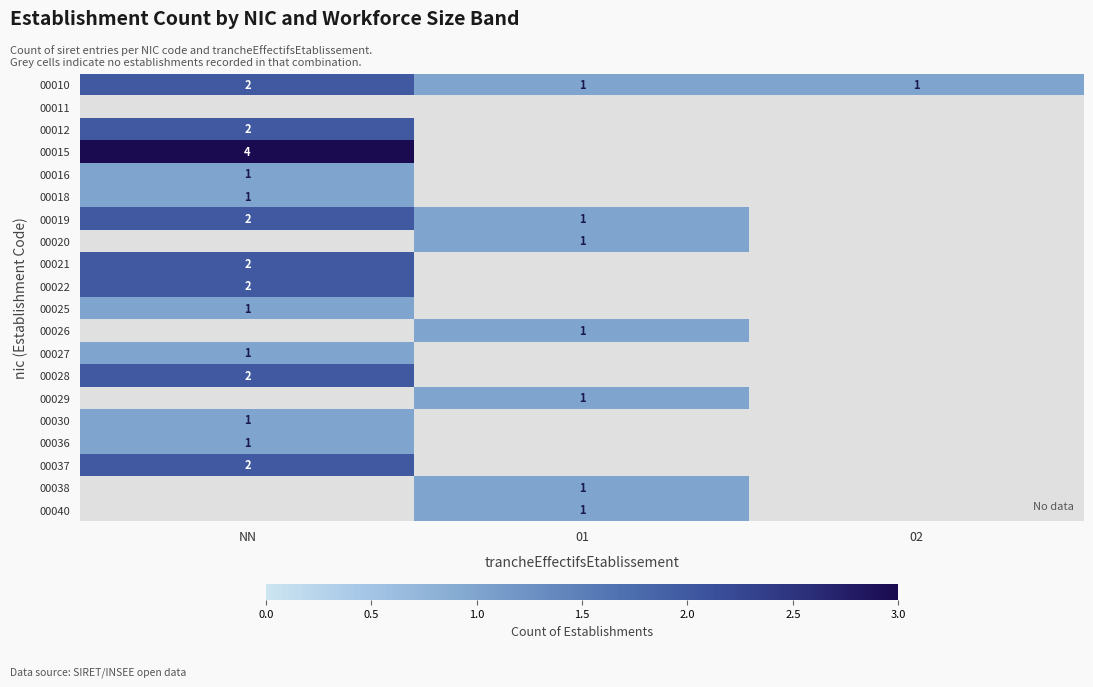

Is it true that 00019 equals 2 at NN?

True